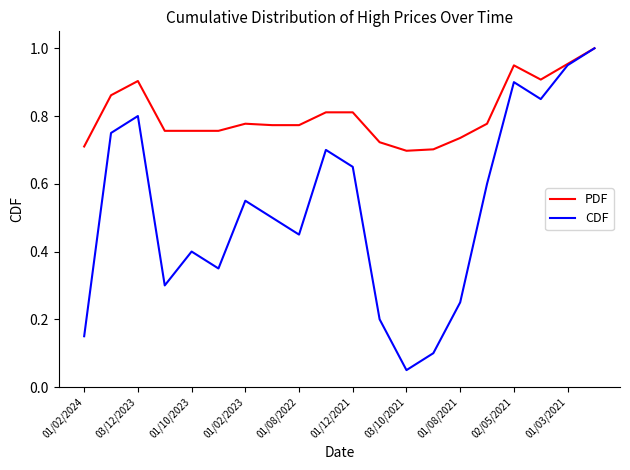

Which series has the largest range (max minus min)?

CDF